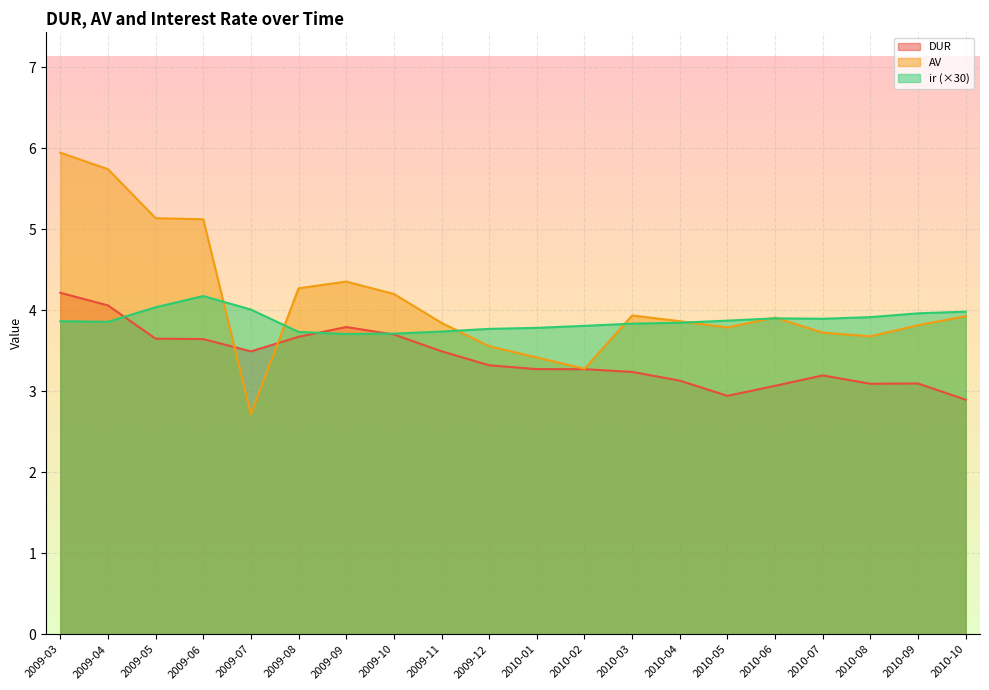

What is the smallest value displayed?

2.7